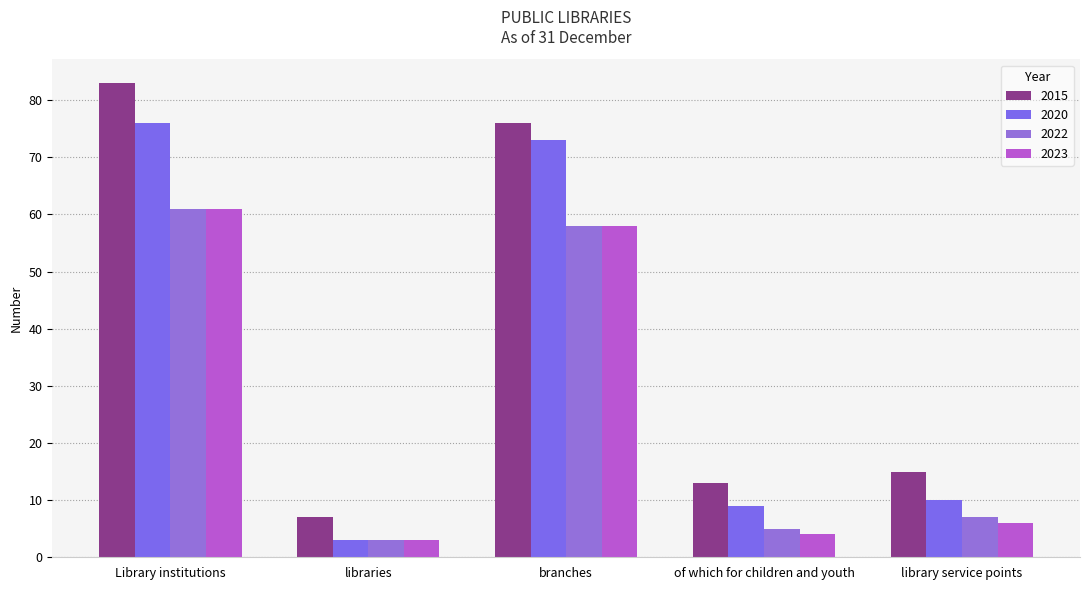

At which category is the sum across all series the highest?

Library institutions